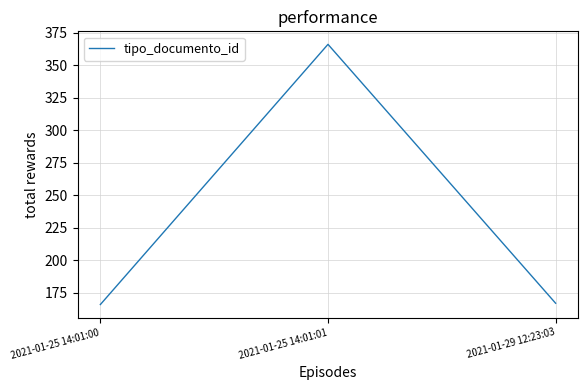

Is this an area chart (filled region under the line)?

No